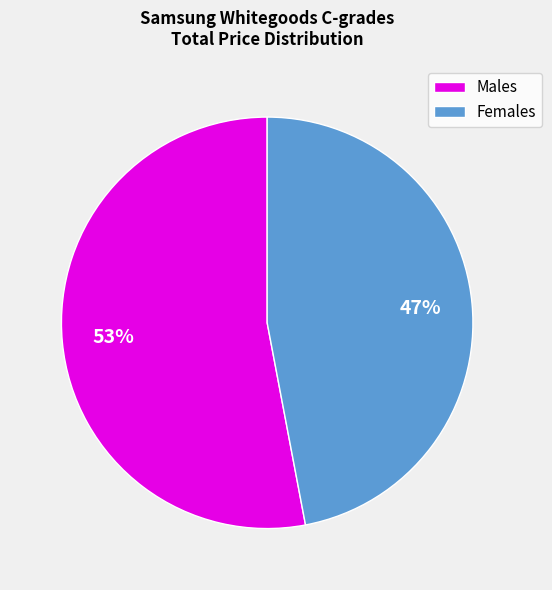

To the nearest percent, what portion does Females represent?

47%